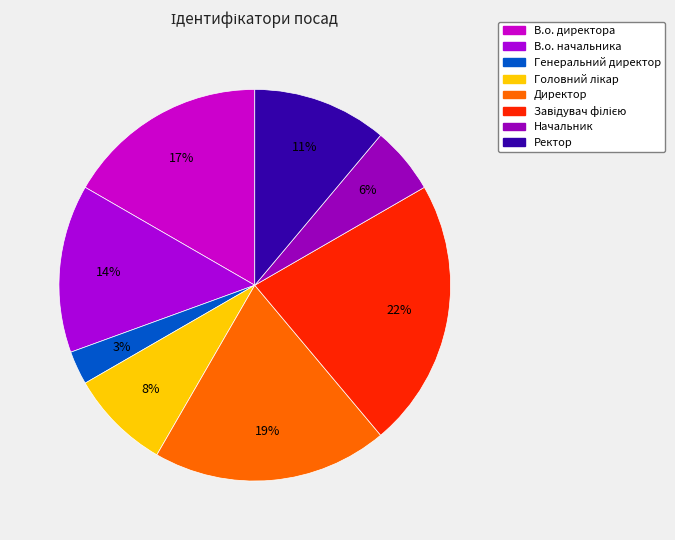

What portion of the pie excludes Завідувач філією?

77.8%